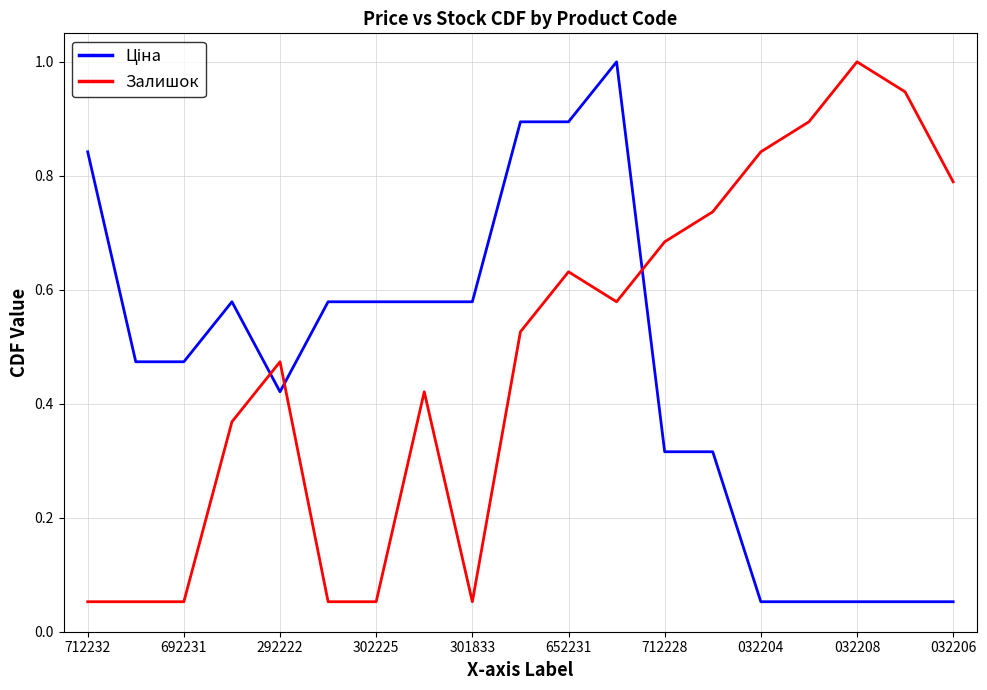

What is the maximum value shown in the chart?

1.0